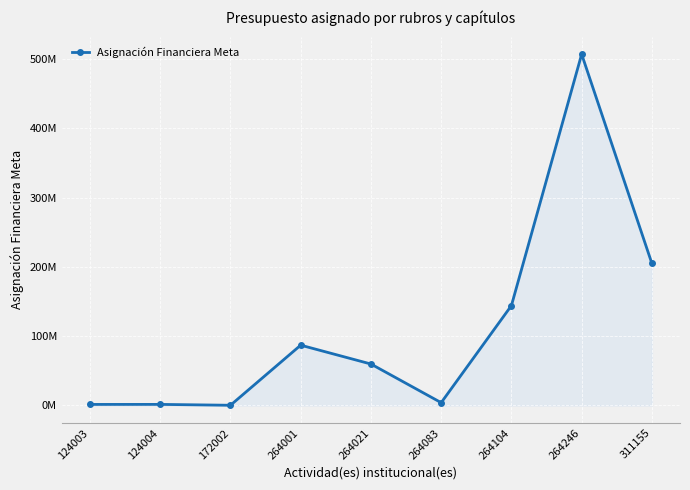

What is the value of the 3rd point from the left?

240000